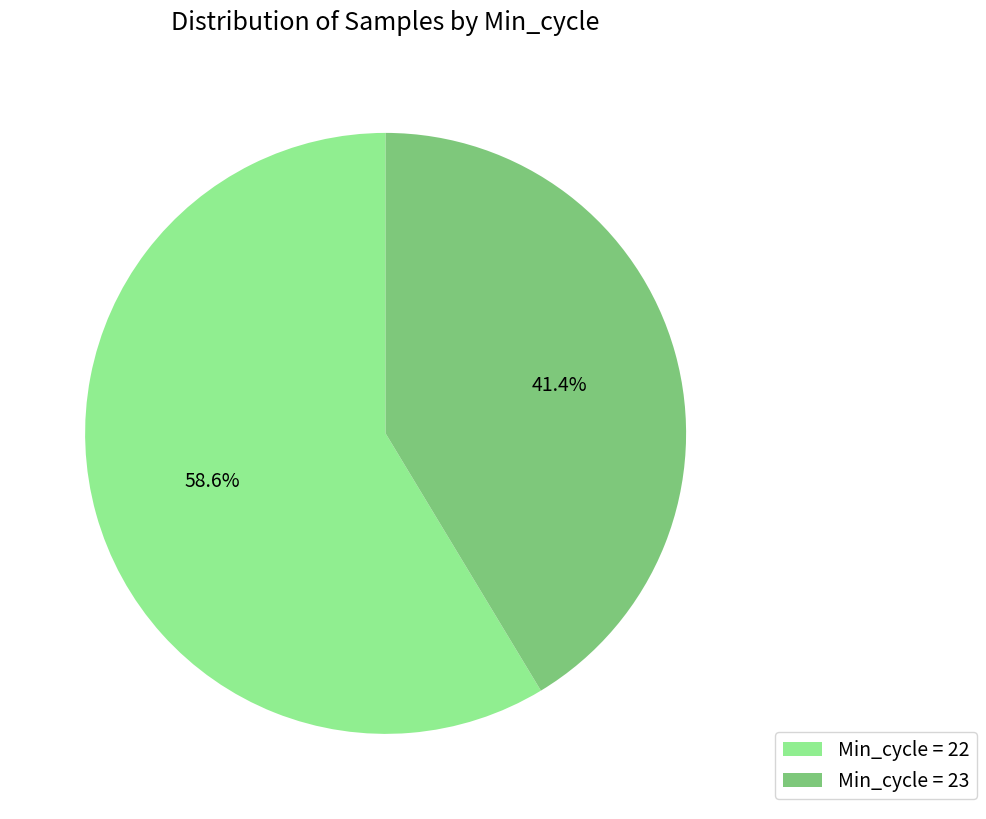

Rank the categories by value from lowest to highest.

Min_cycle = 23, Min_cycle = 22